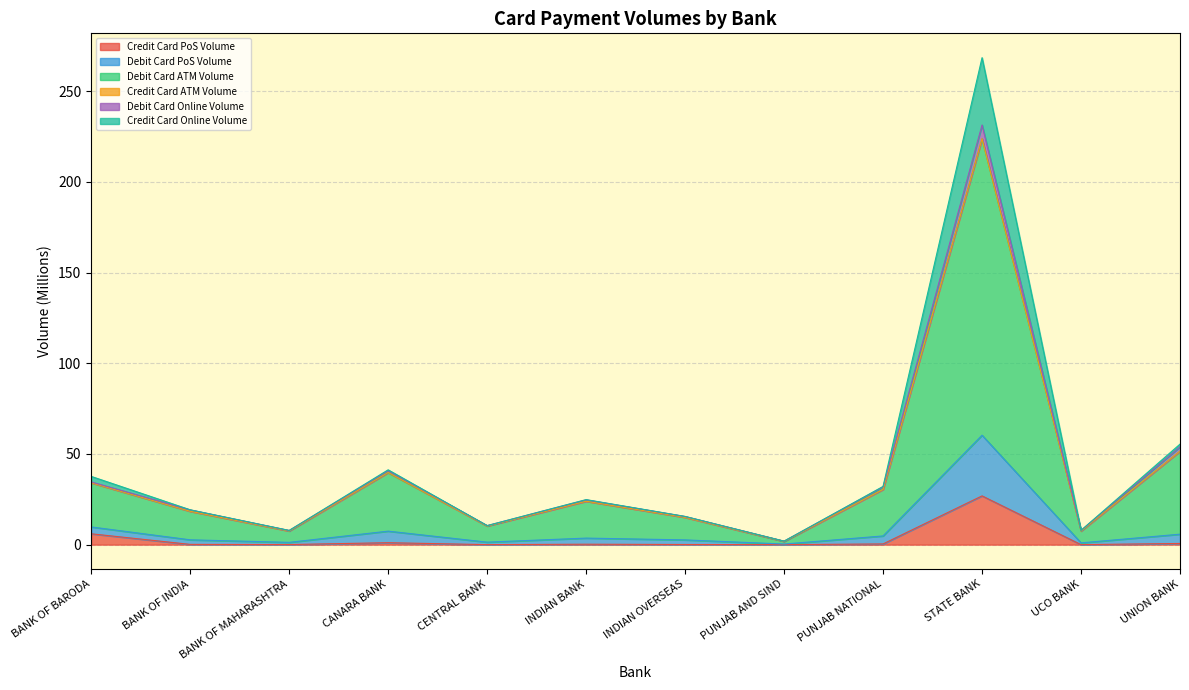

At which category is the sum across all series the highest?

STATE BANK